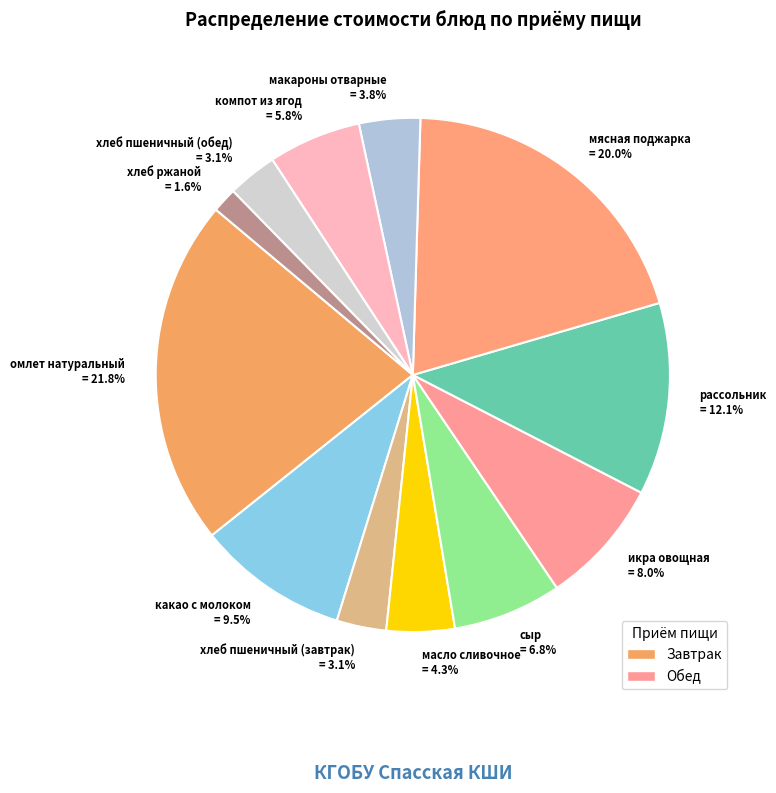

Does хлеб пшеничный (обед) = 3.1% represent more than half of the total?

No